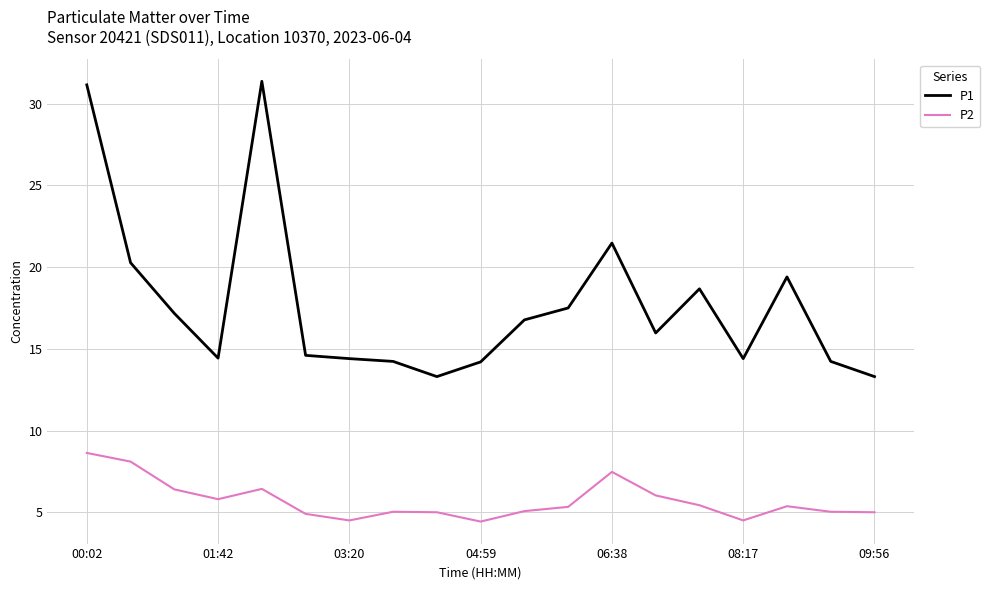

What is the greatest value displayed?

31.4